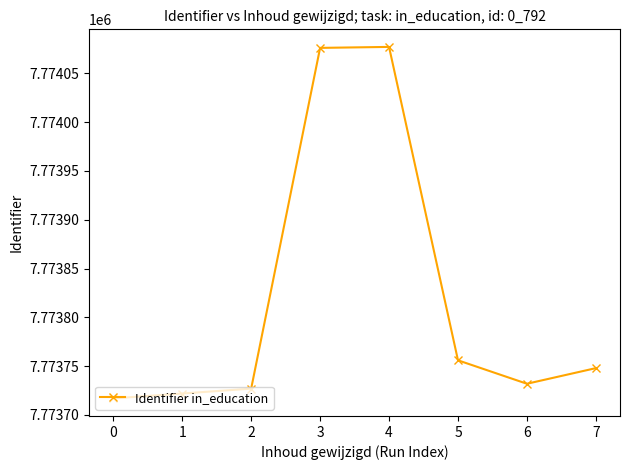

What is the maximum value shown in the chart?

7774077